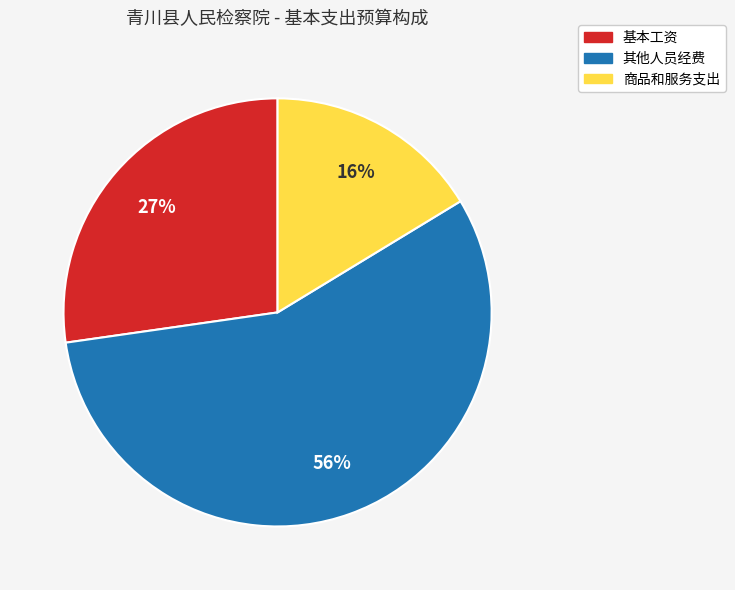

Is there a majority slice in this chart?

Yes